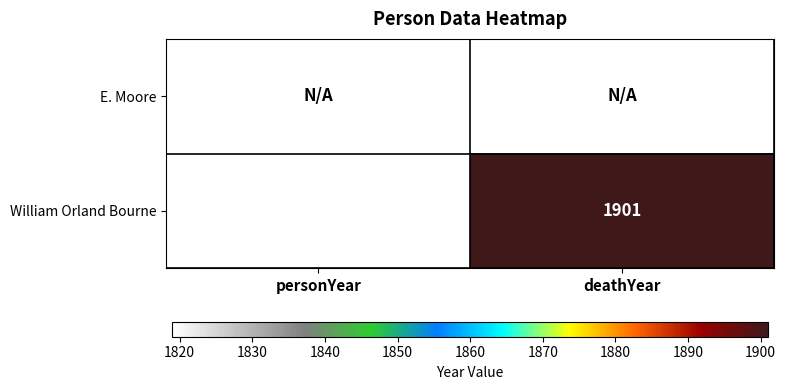

What is the sum of the William Orland Bourne values at personYear and deathYear?

3720